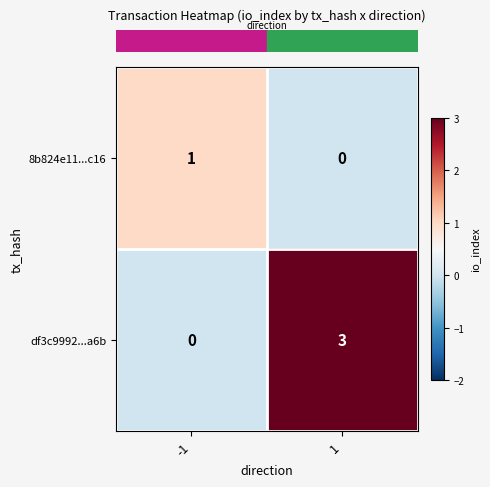

Which series has the largest total across all categories?

df3c9992...a6b